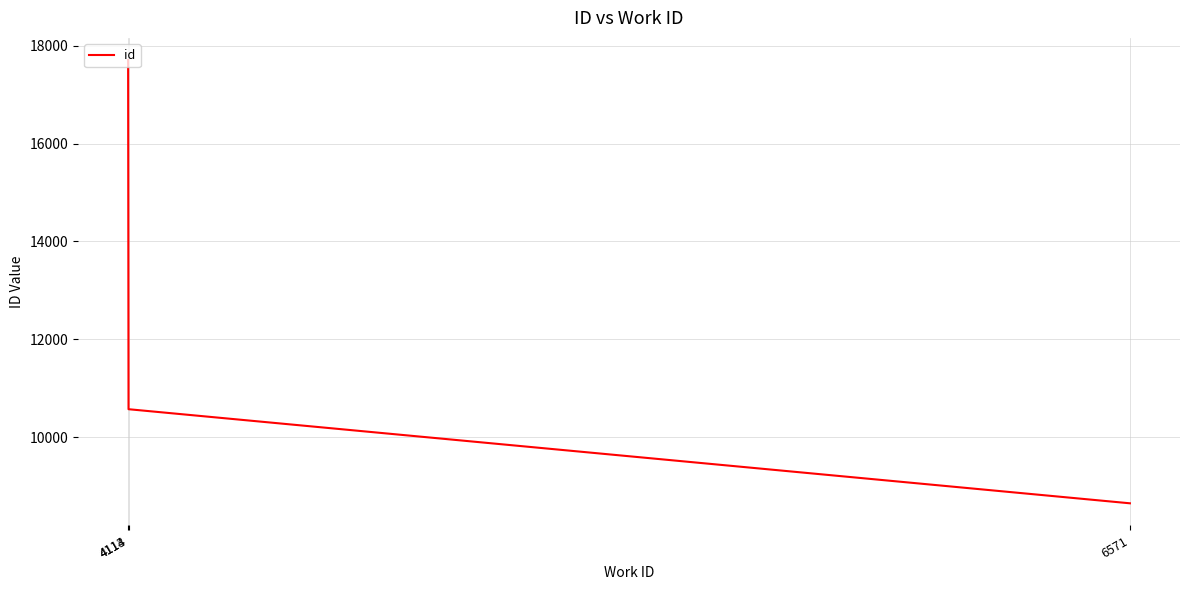

What is the change in value from 4114 to 4113?

+7128